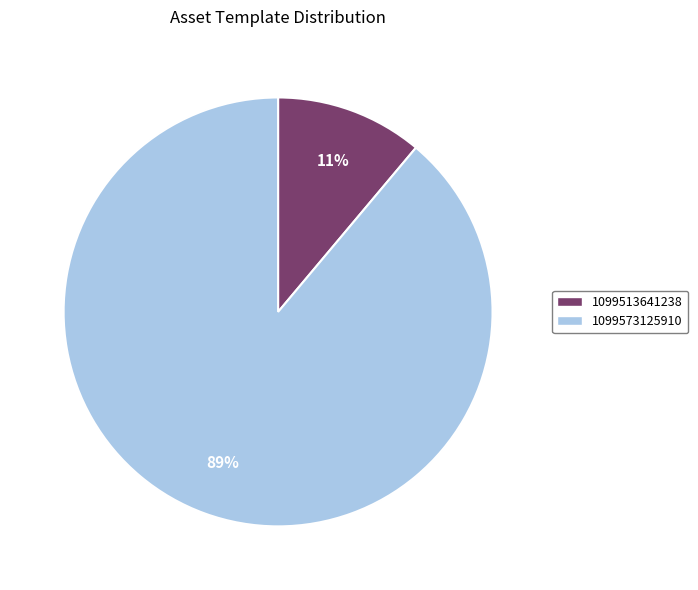

Does 1099573125910 account for over 50% of the chart?

Yes